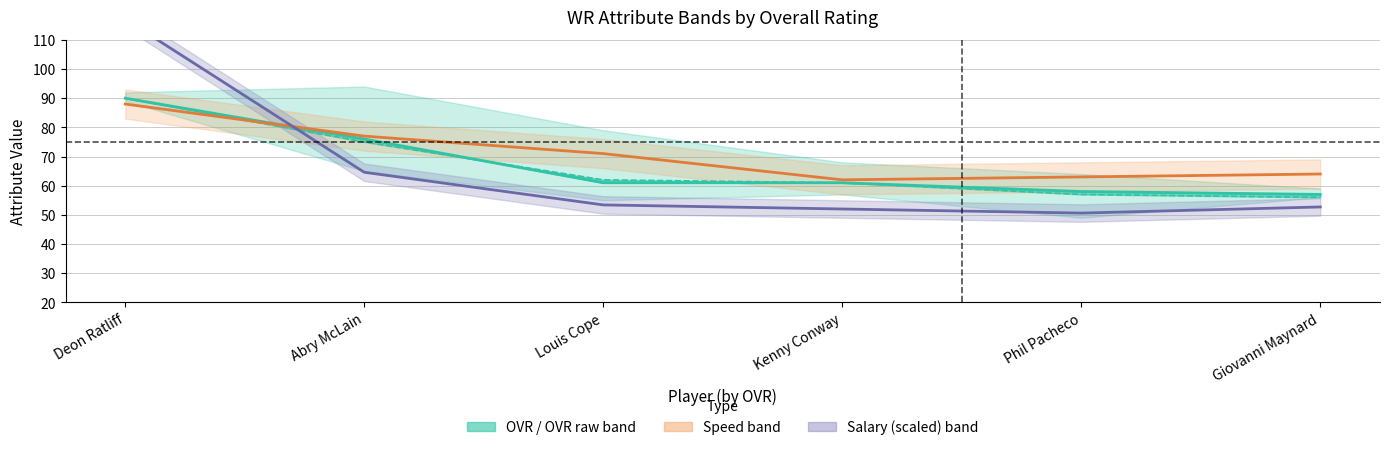

The speed series shows 85.6 at Phil Pacheco. True or false?

False